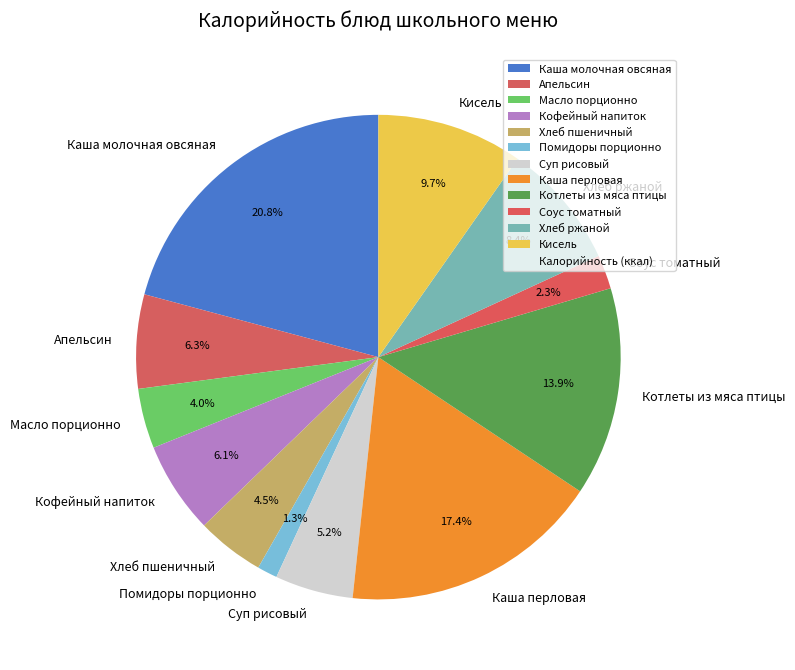

Count the number of slices in the pie.

12